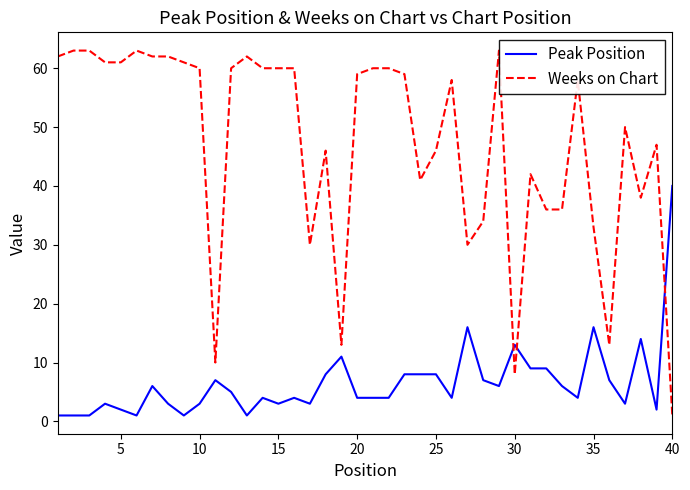

What is the sum of all Peak Position values?

260